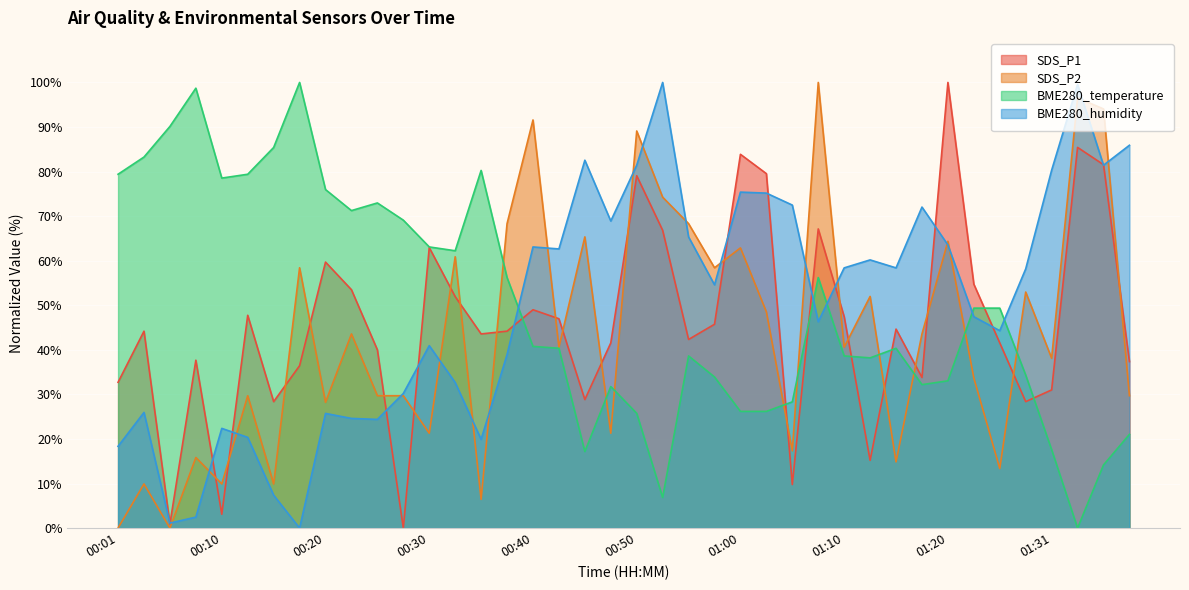

How many times do SDS_P1 and BME280_temperature cross each other?

7